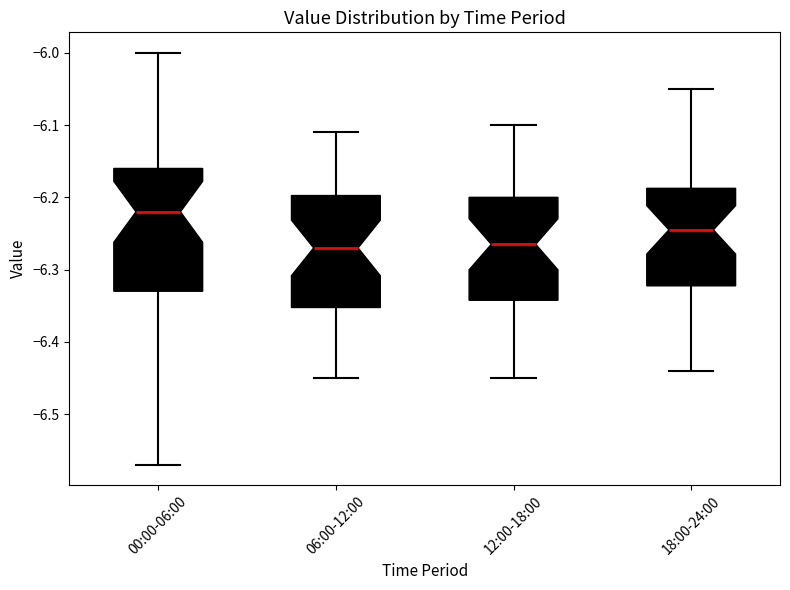

Where does the lower whisker of the box for 06:00-12:00 end on the y-axis? The values are not printed on the chart, so give them approximately, as read against the axis.

-6.45